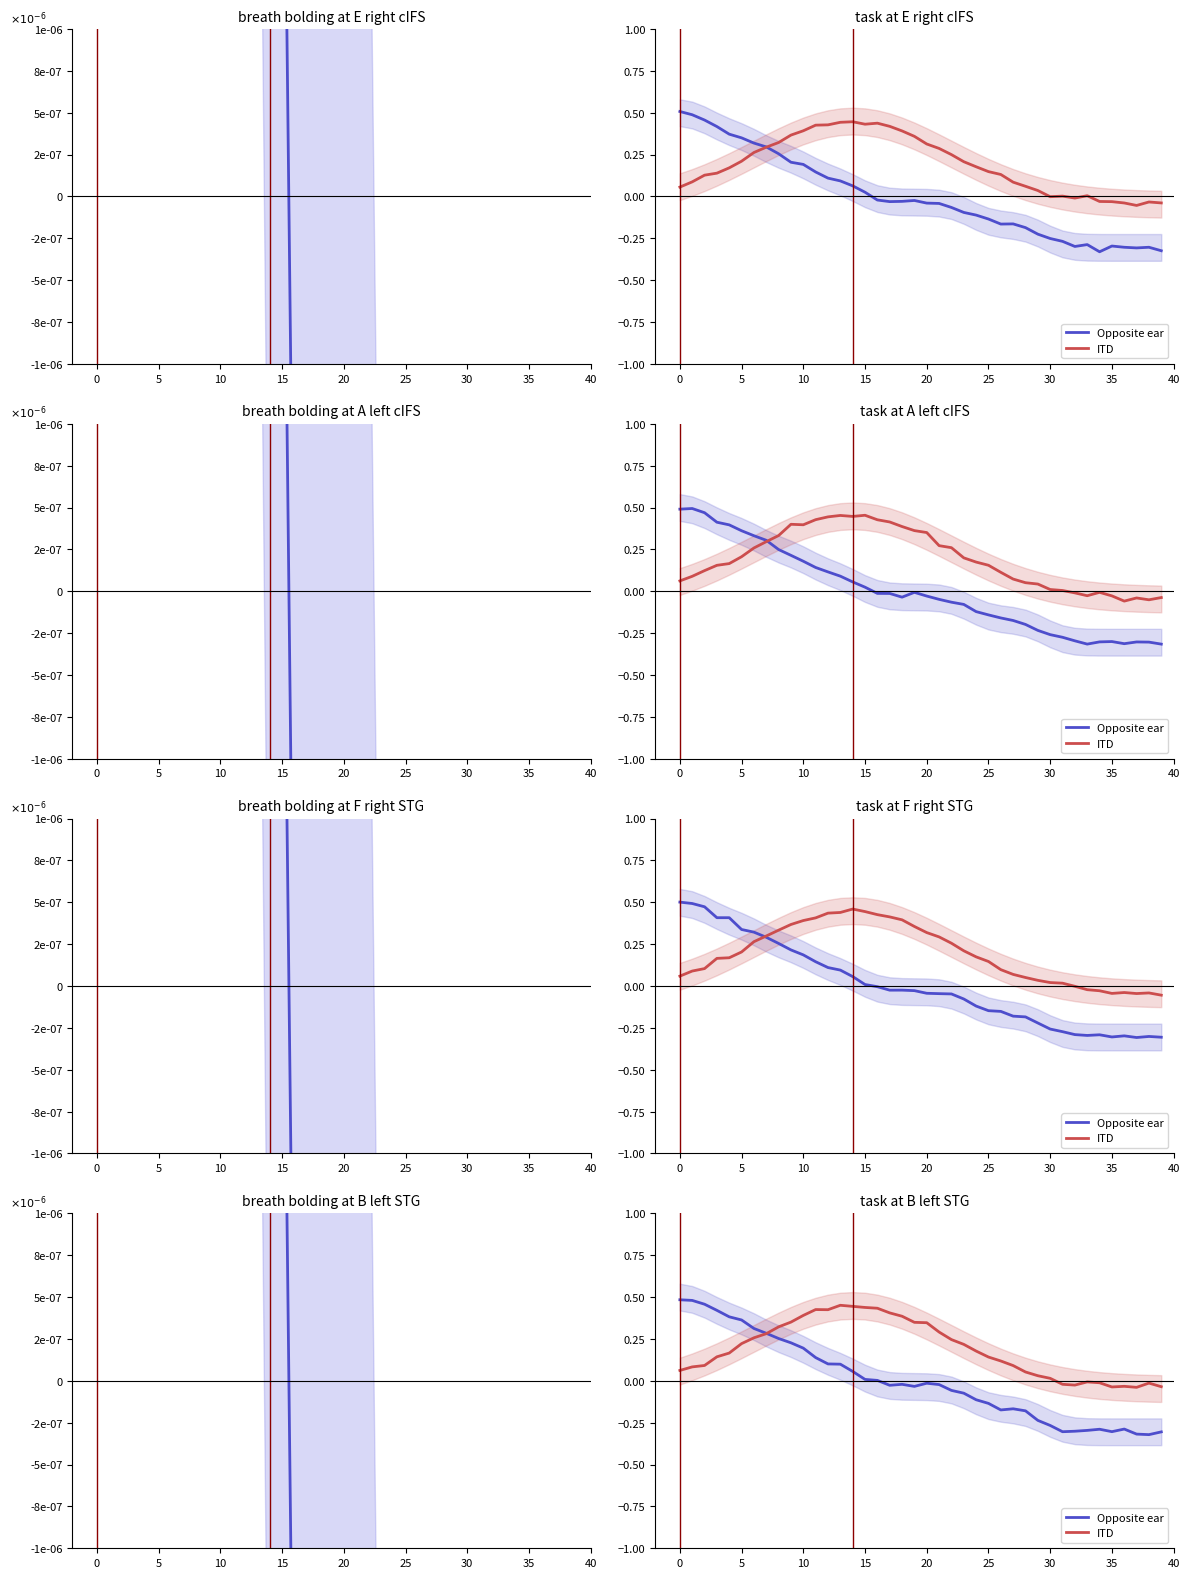

How many values in the Opposite ear series are below 0?

23